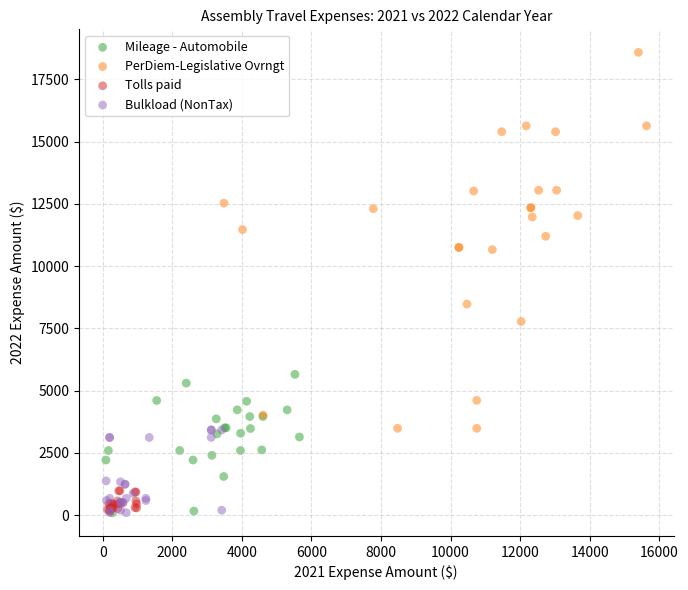

Which series has the largest Y range (max minus min)?

PerDiem-Legislative Ovrngt